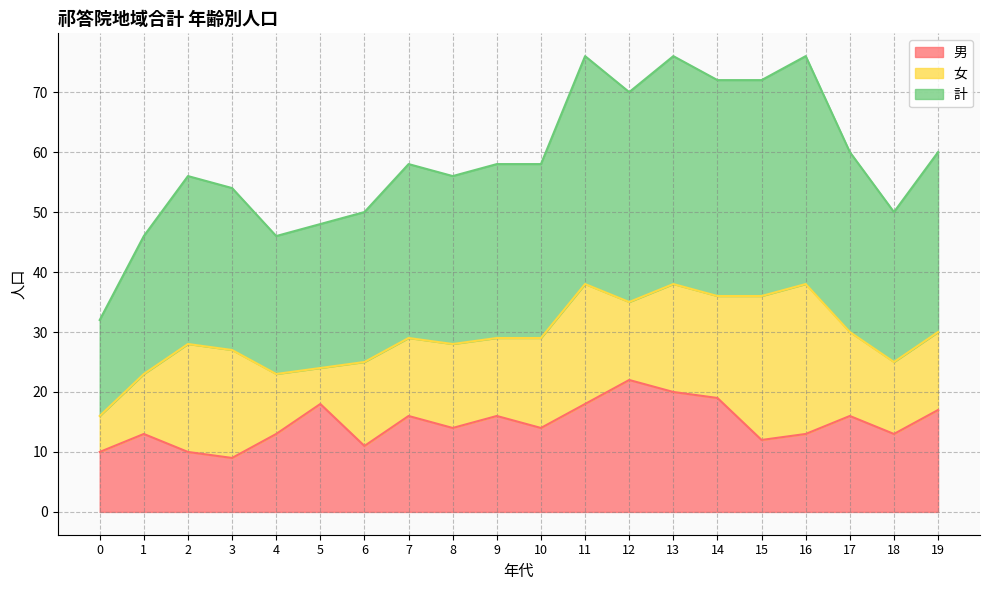

True or false: 計 and 男 cross at least once.

False